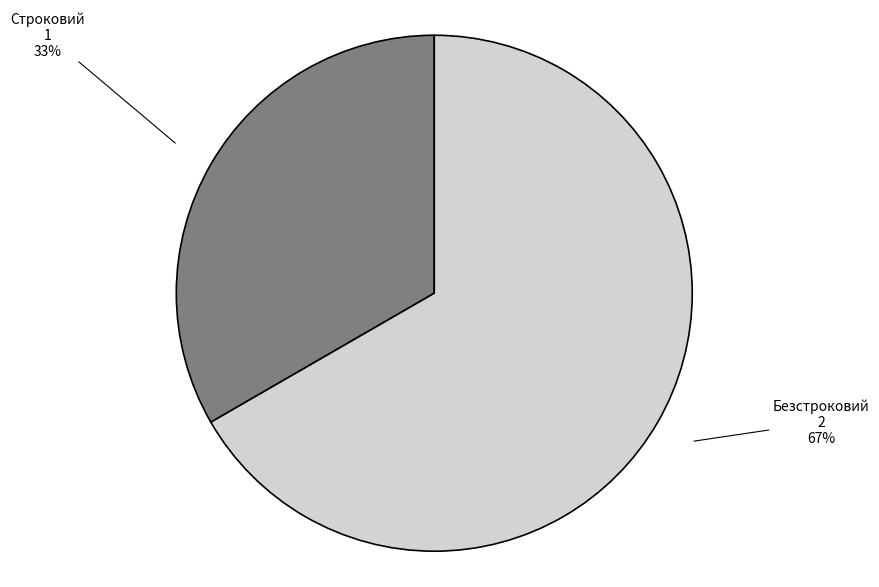

To the nearest percent, what is the combined percentage of Строковий and Безстроковий?

100%